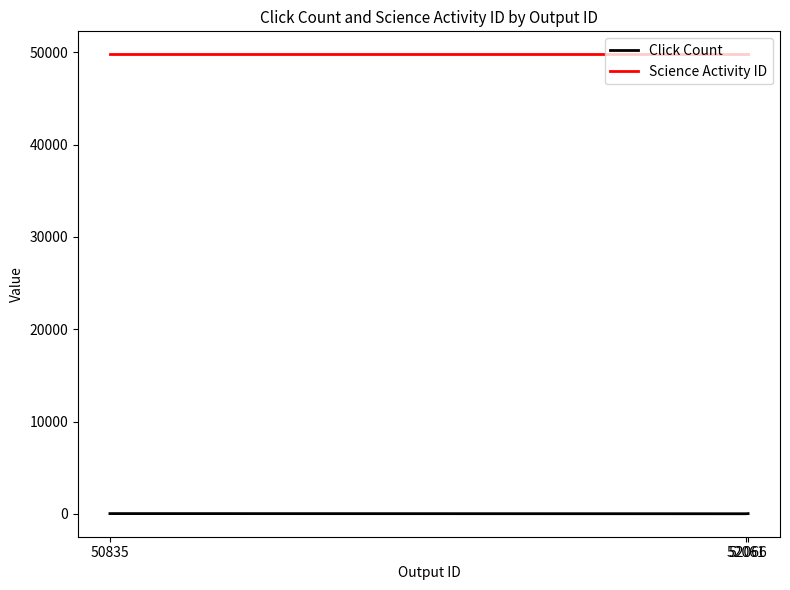

List the series in order of their peak value, lowest first.

Click Count, Science Activity ID